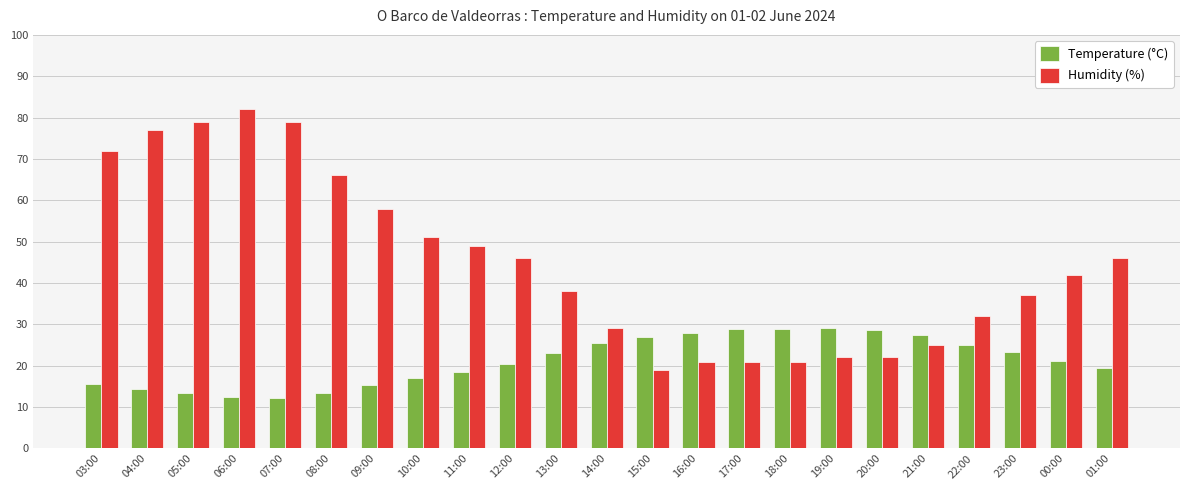

Which series has the largest range (max minus min)?

Humidity (%)